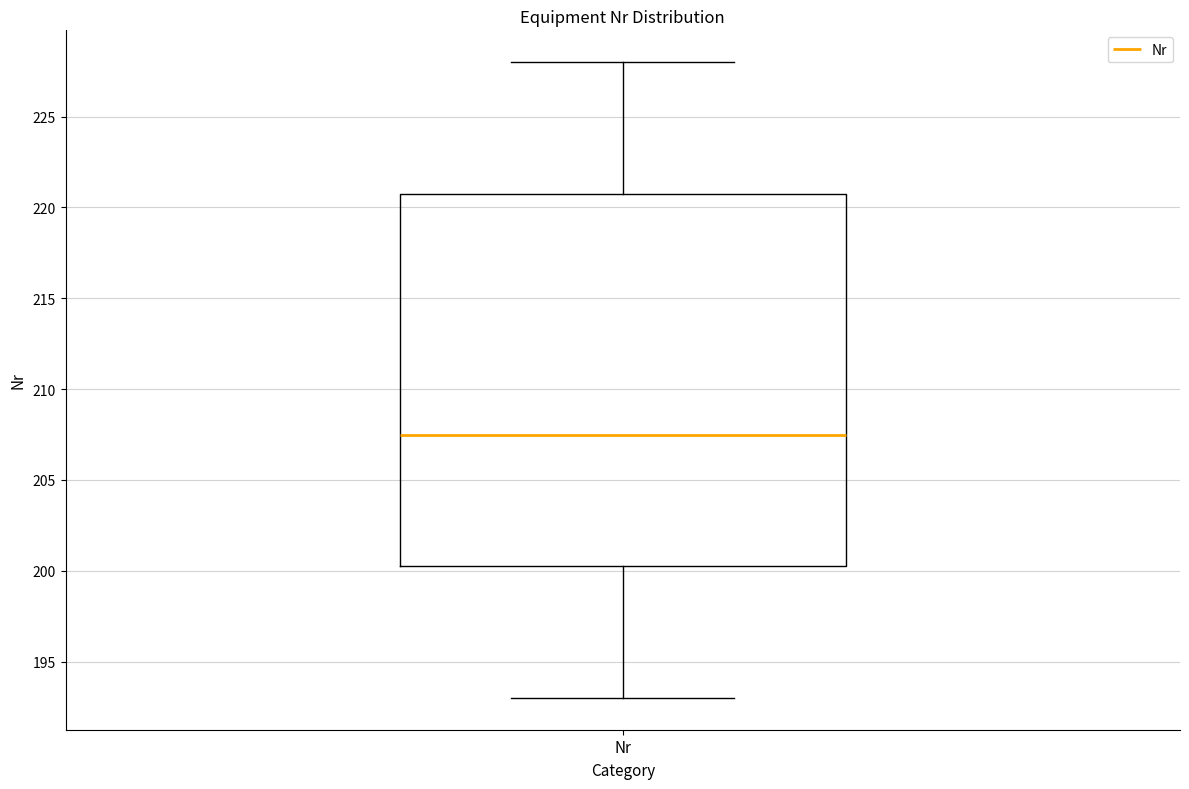

Read this box plot against the y-axis: the position of the median line, the range covered by the box, and the ends of both whiskers. The values are not printed on the chart, so give them approximately, as read against the axis.

median 207.5, box 200.5 to 221.0, whiskers 193.0 to 228.0